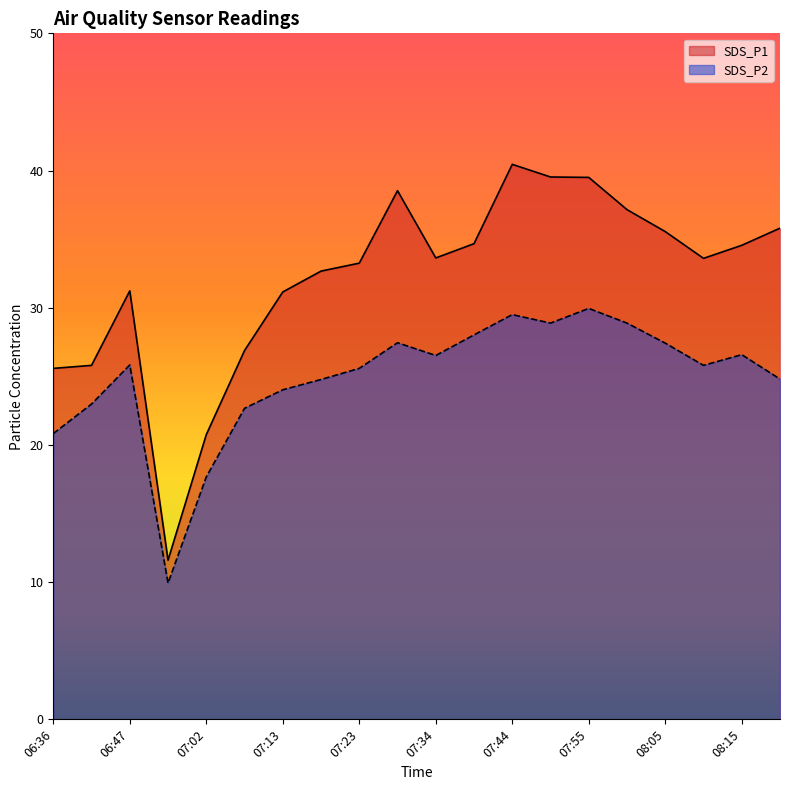

At which category does SDS_P2 reach its first local valley?

06:57